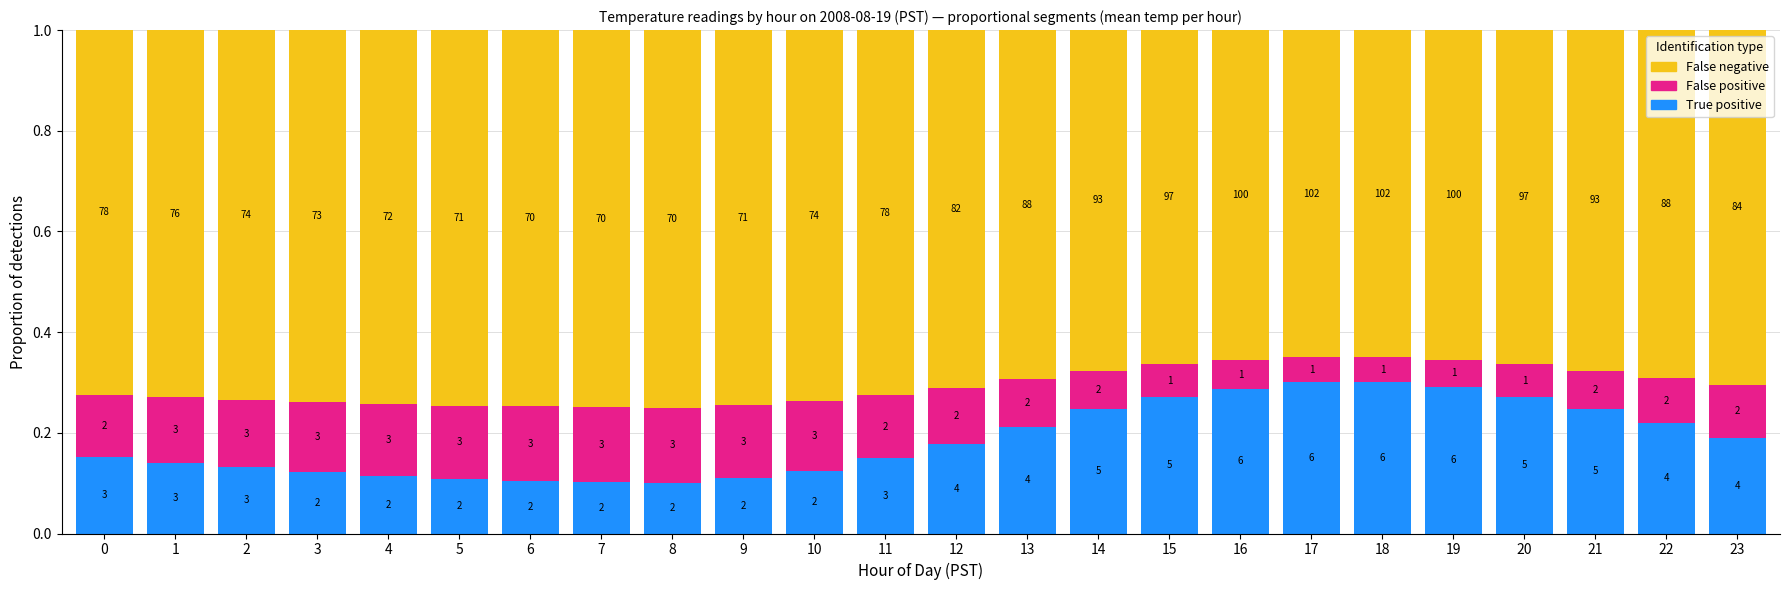

Which series has the largest total across all categories?

False negative